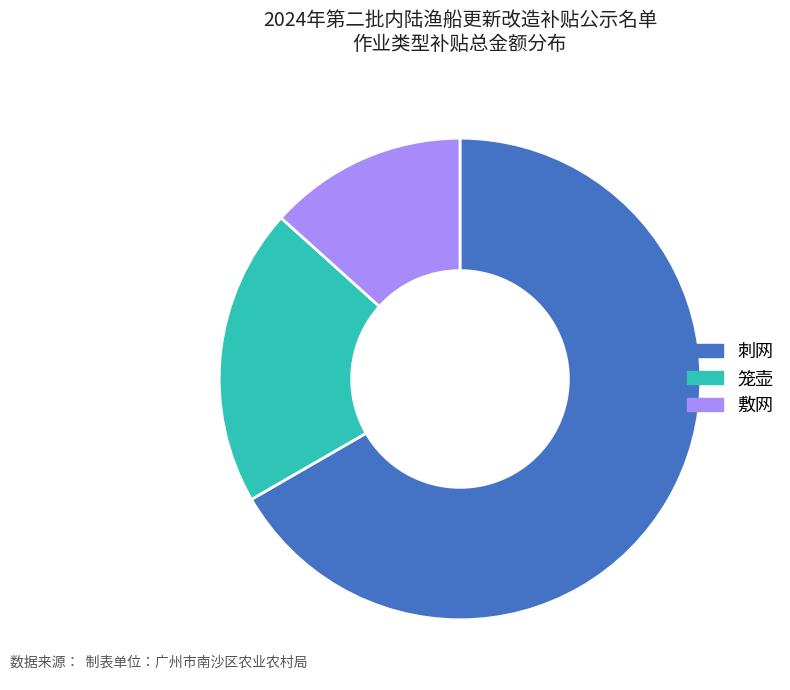

What is the largest slice in the pie chart?

刺网